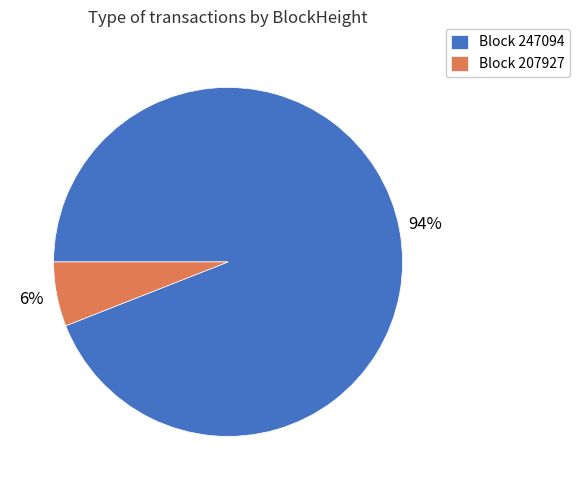

Rank the categories by value from highest to lowest.

Block 247094, Block 207927